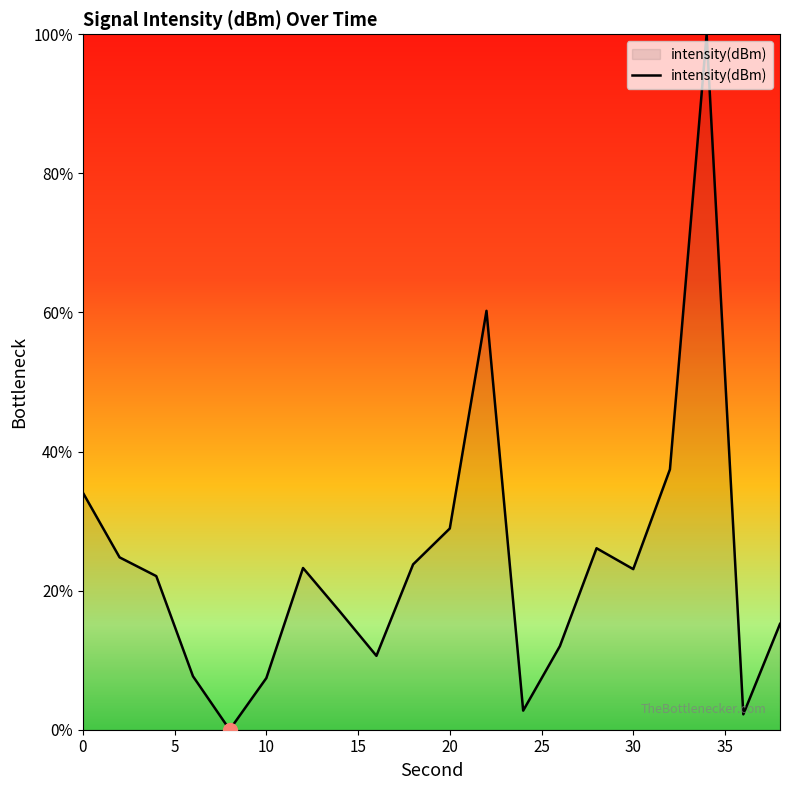

What is the difference between the maximum and minimum values?

100.0